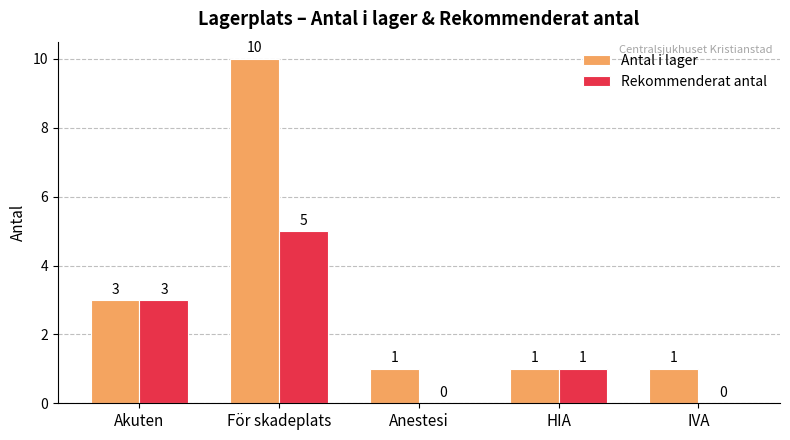

Between Akuten and För skadeplats, which series saw the biggest shift?

Antal i lager